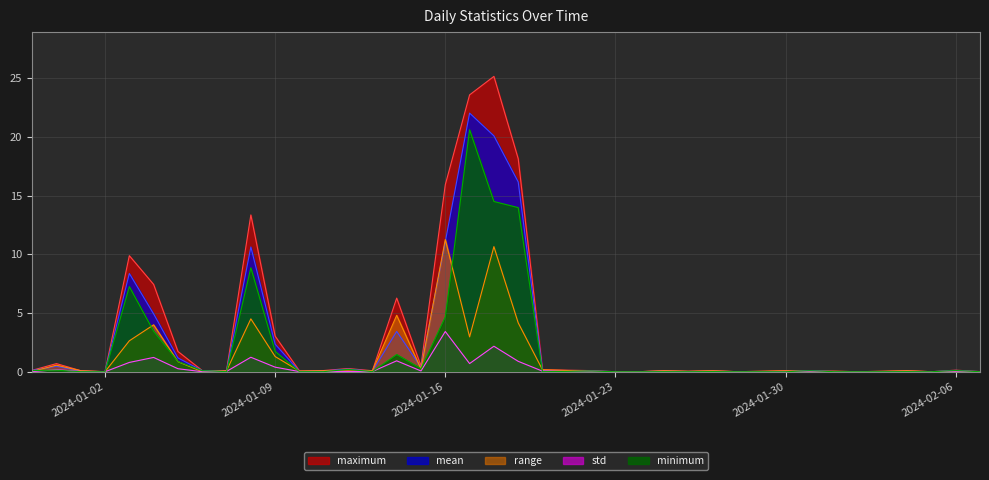

At which category is the sum across all series the highest?

2024-01-18